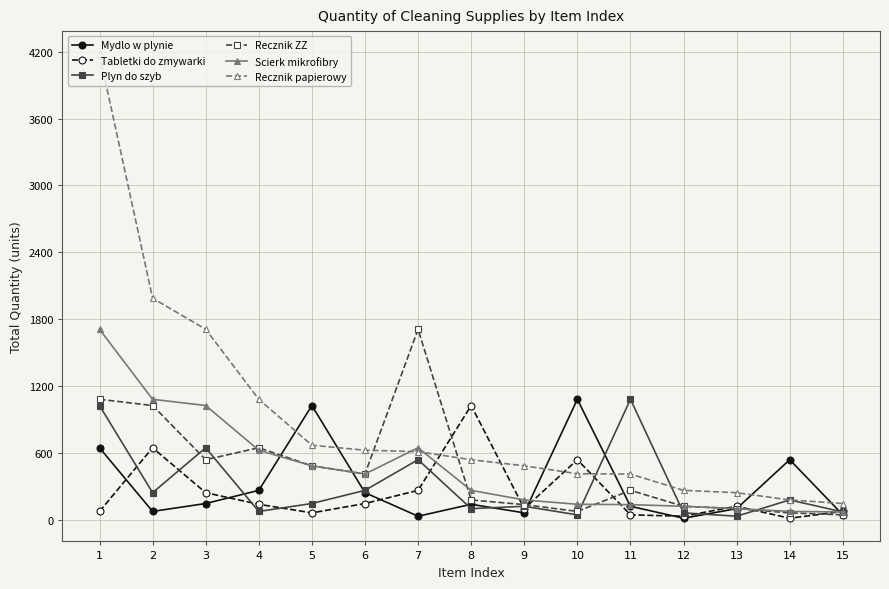

Which series has the widest spread of values?

Recznik papierowy